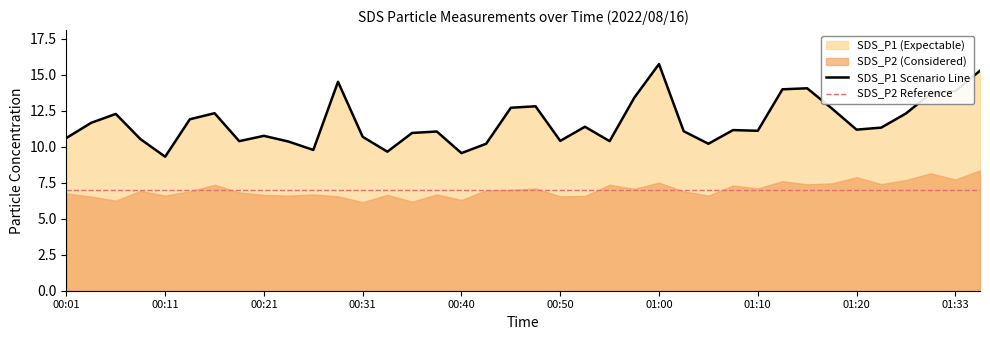

What is the label of the 17th point from the left?

00:40